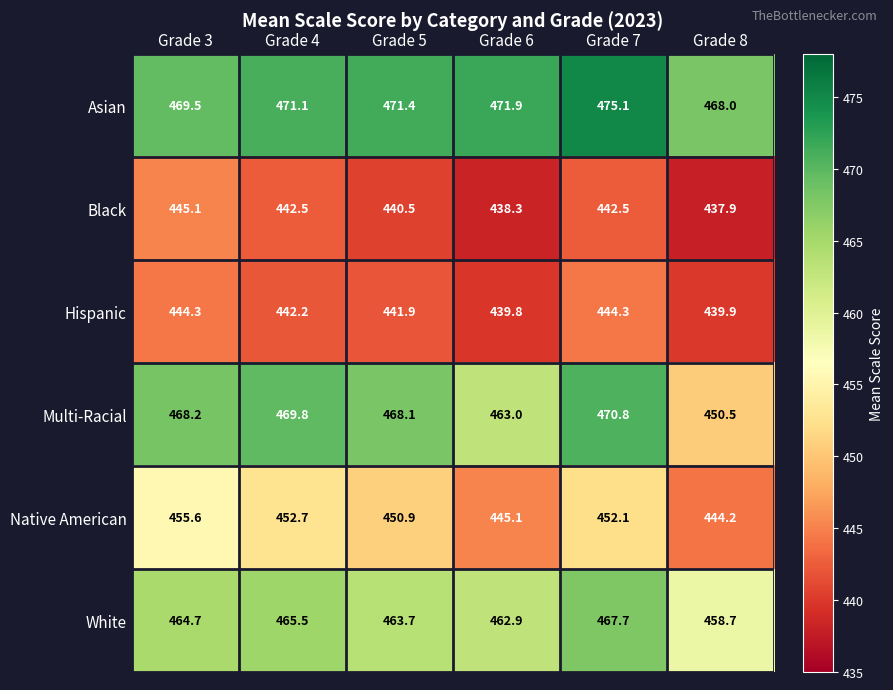

How many categories are shown in the chart?

6